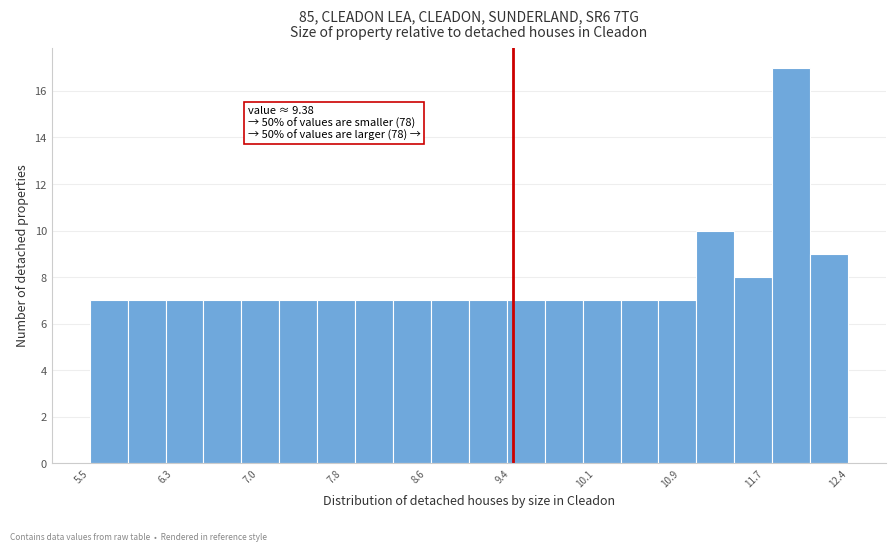

Read against the x-axis, roughly where is the centre of the tallest bar?

11.9